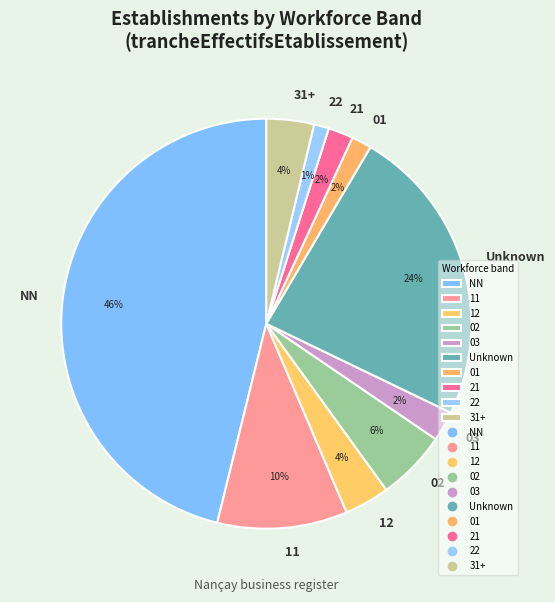

How many slices are in this pie chart?

10